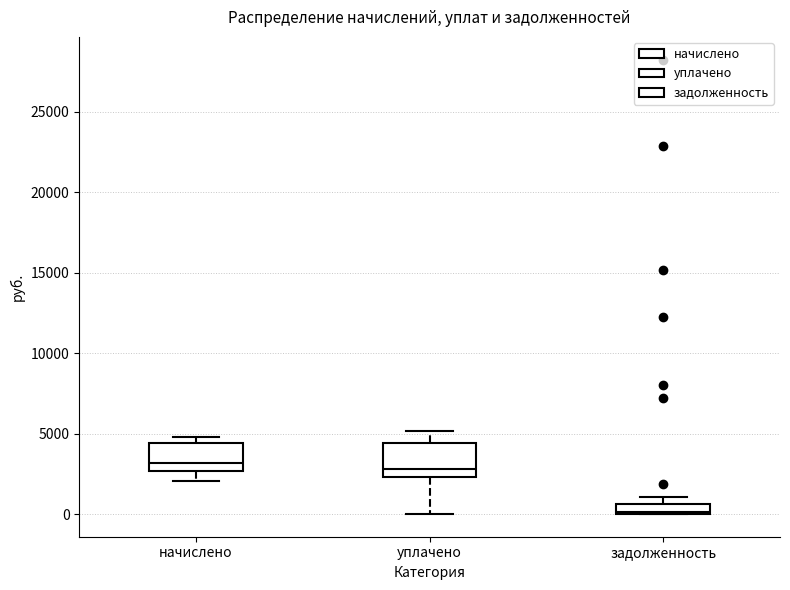

Where is the upper edge of the box for задолженность on the y-axis? The values are not printed on the chart, so give them approximately, as read against the axis.

500